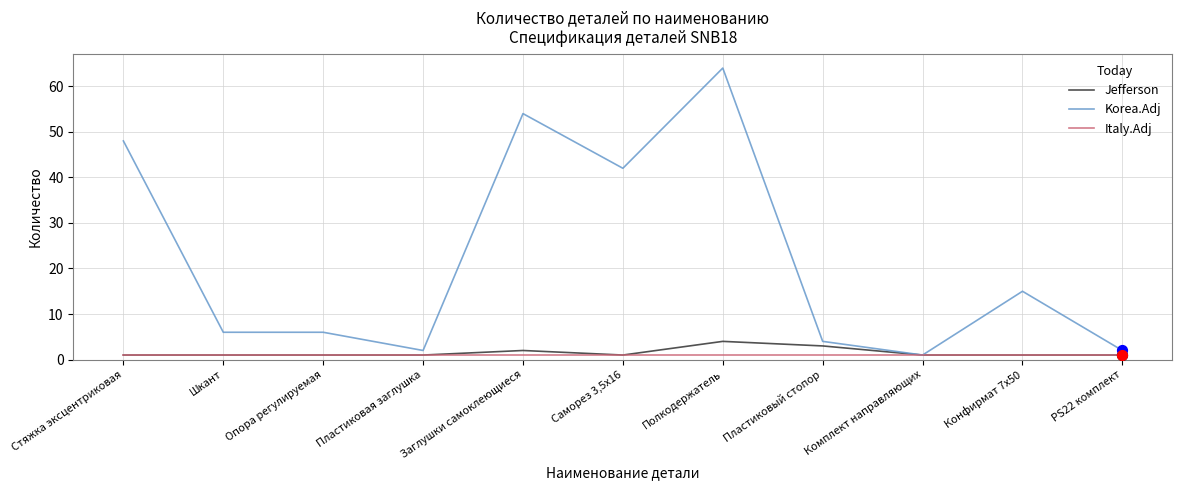

Which series has the largest range (max minus min)?

Korea.Adj